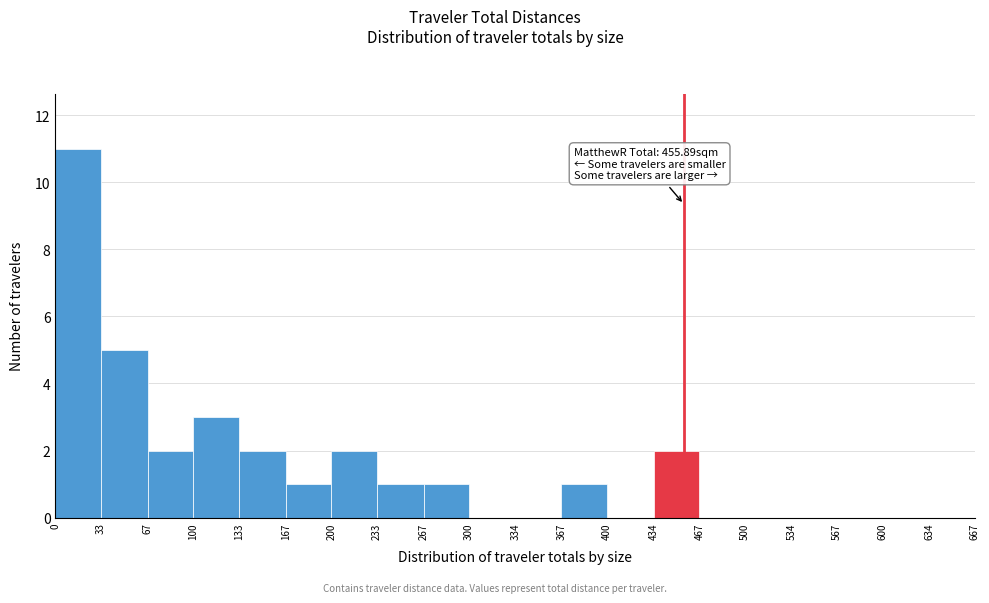

Which range on the x-axis has the tallest bar?

0 to 33